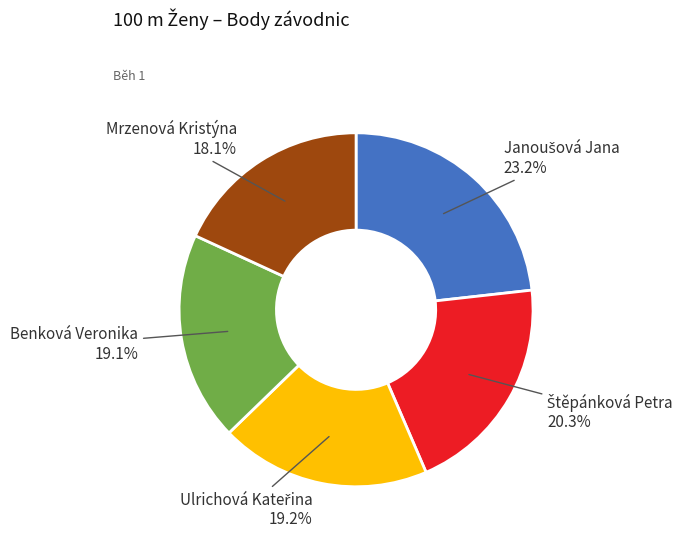

What portion of the pie excludes Mrzenová Kristýna?

81.9%